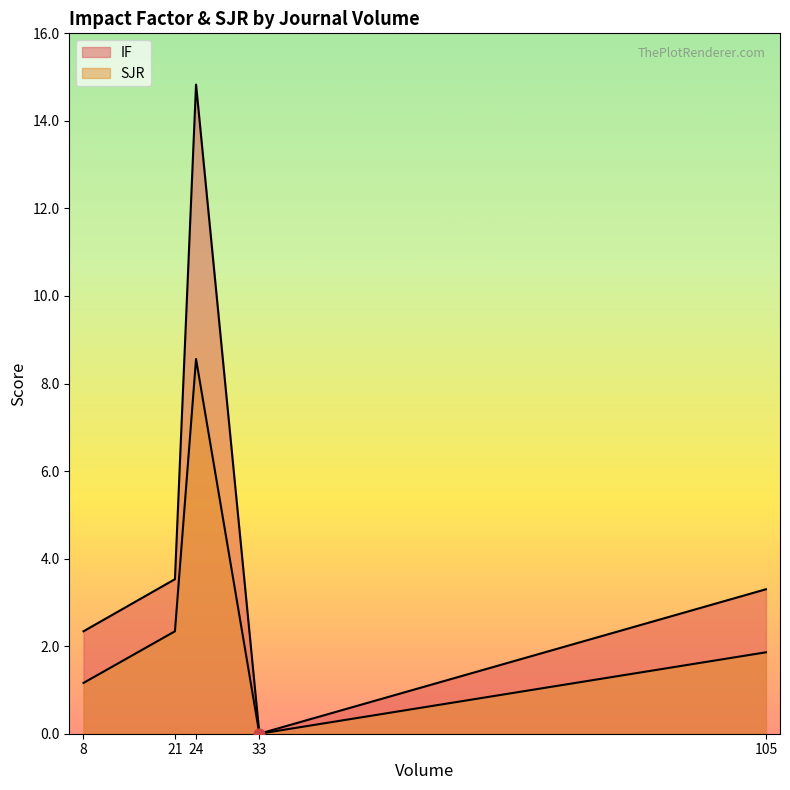

Is the value of SJR at 21 greater than the value of IF at 8?

No